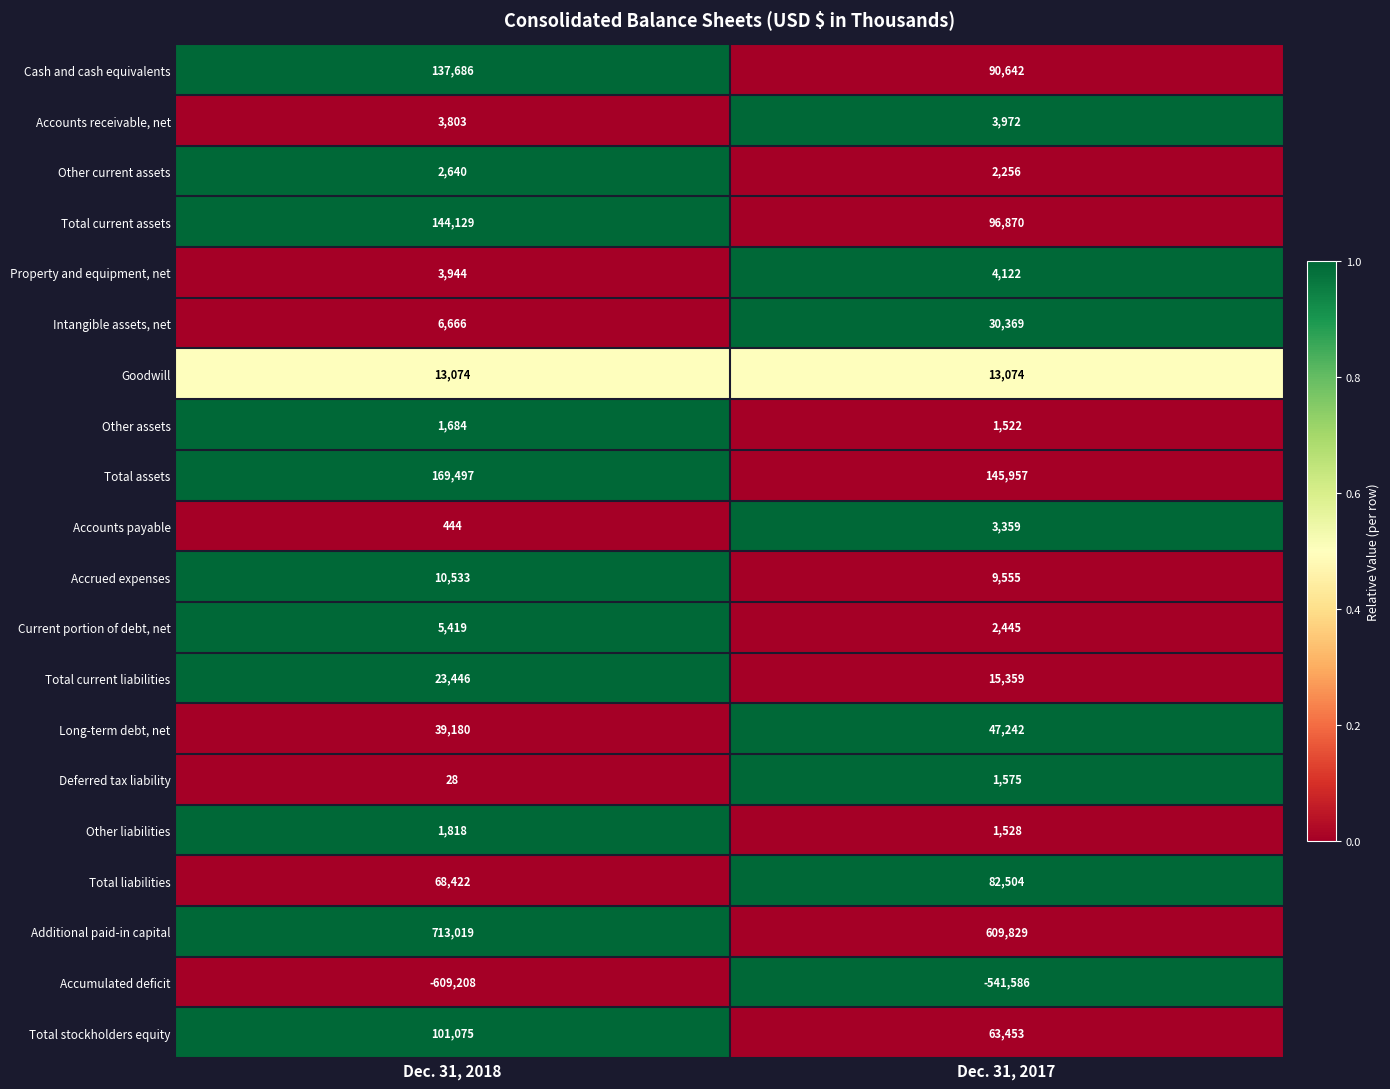

True or false: Accrued expenses has a value of 10533 at Dec. 31, 2018.

True